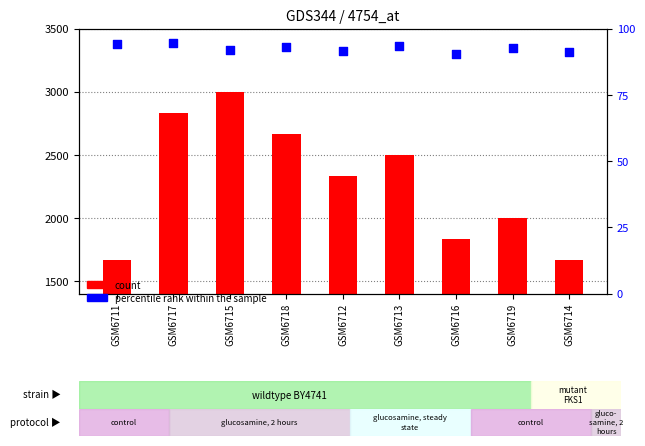

At how many categories does at least one series exceed 2741?

2